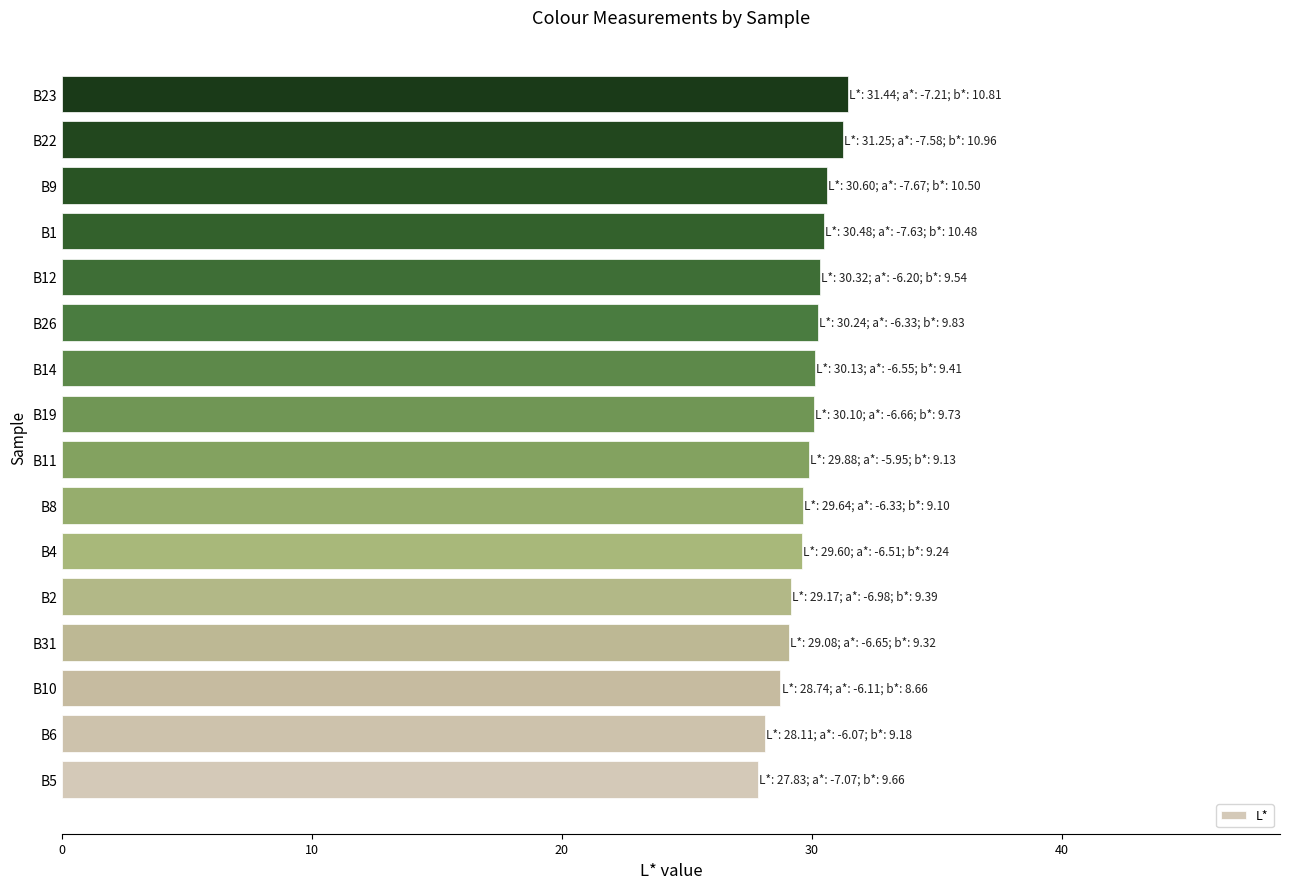

Are the bars horizontal?

Yes